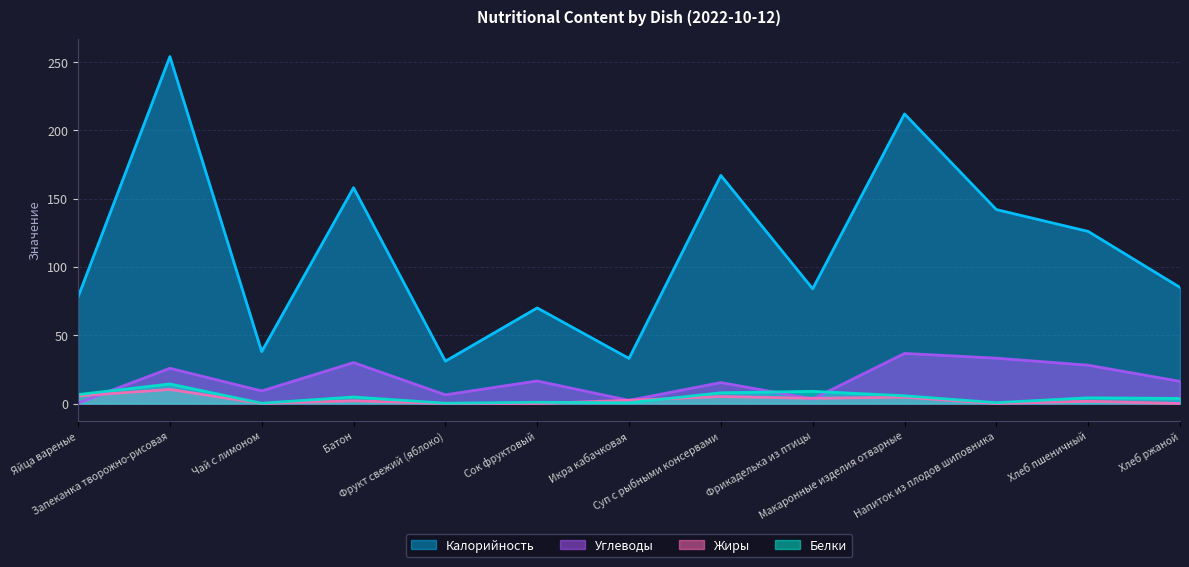

What is the sum of the Белки values at Фрукт свежий (яблоко) and Запеканка творожно-рисовая?

14.6